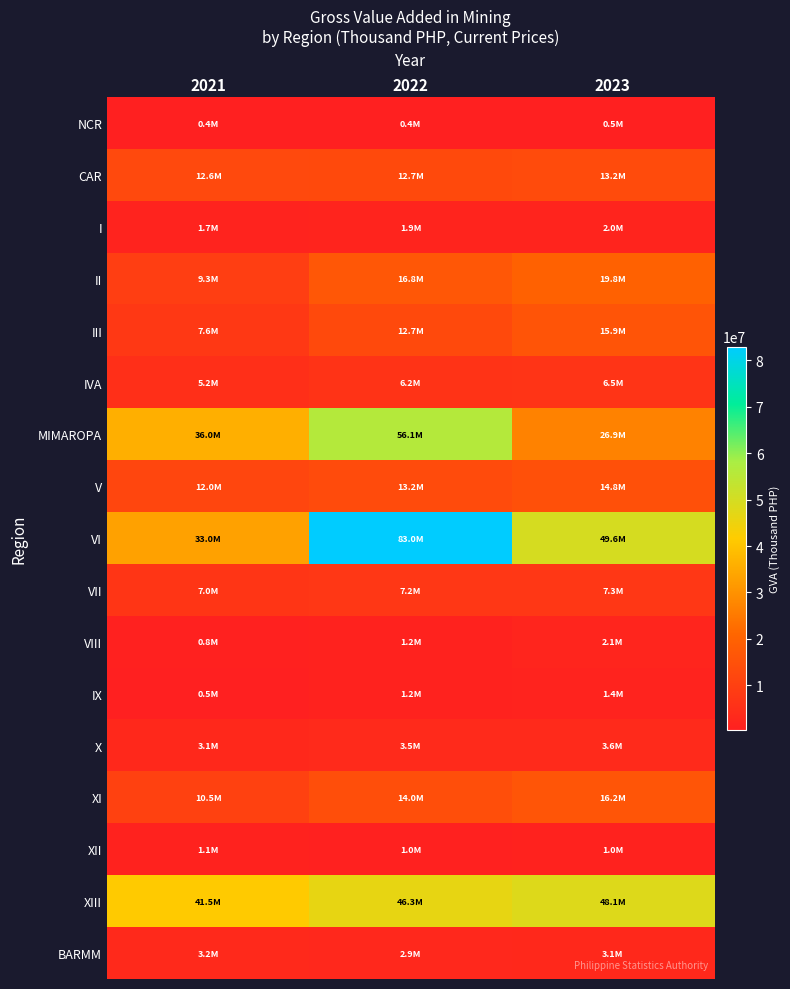

What is the total value across all series at 2021?

185371038.8